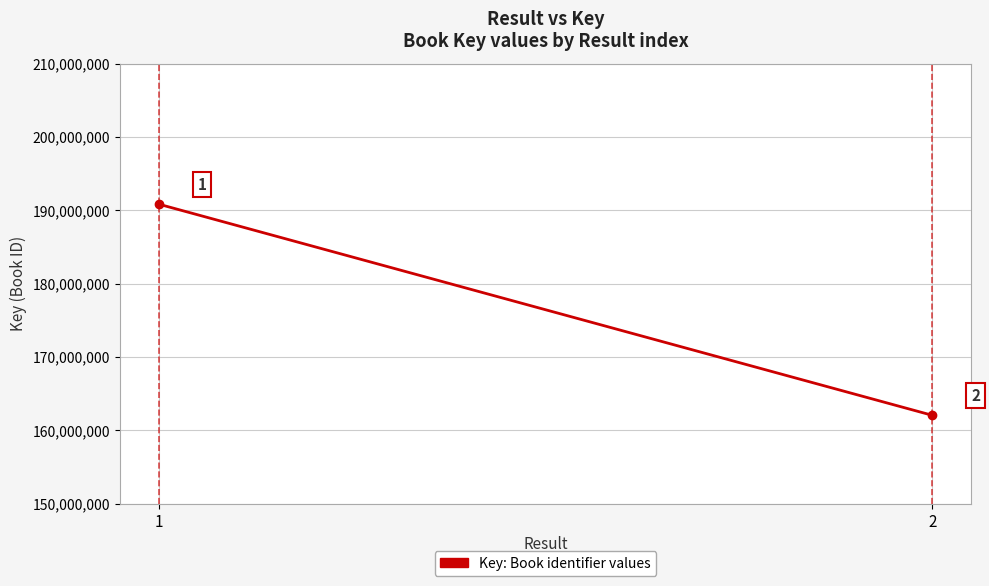

What is the average value?

176446604